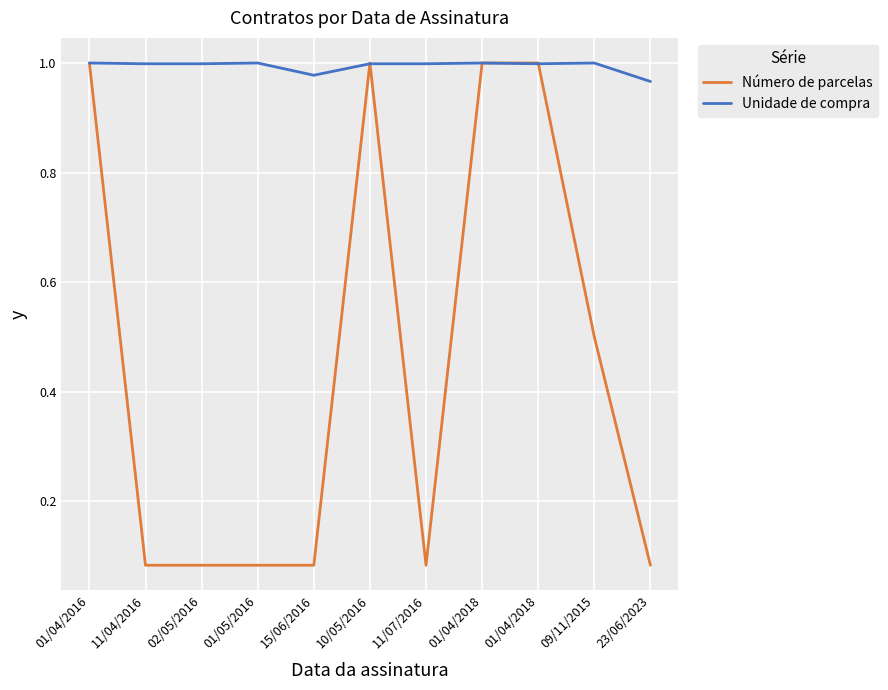

Is it true that Unidade de compra equals 1.0 at 09/11/2015?

True